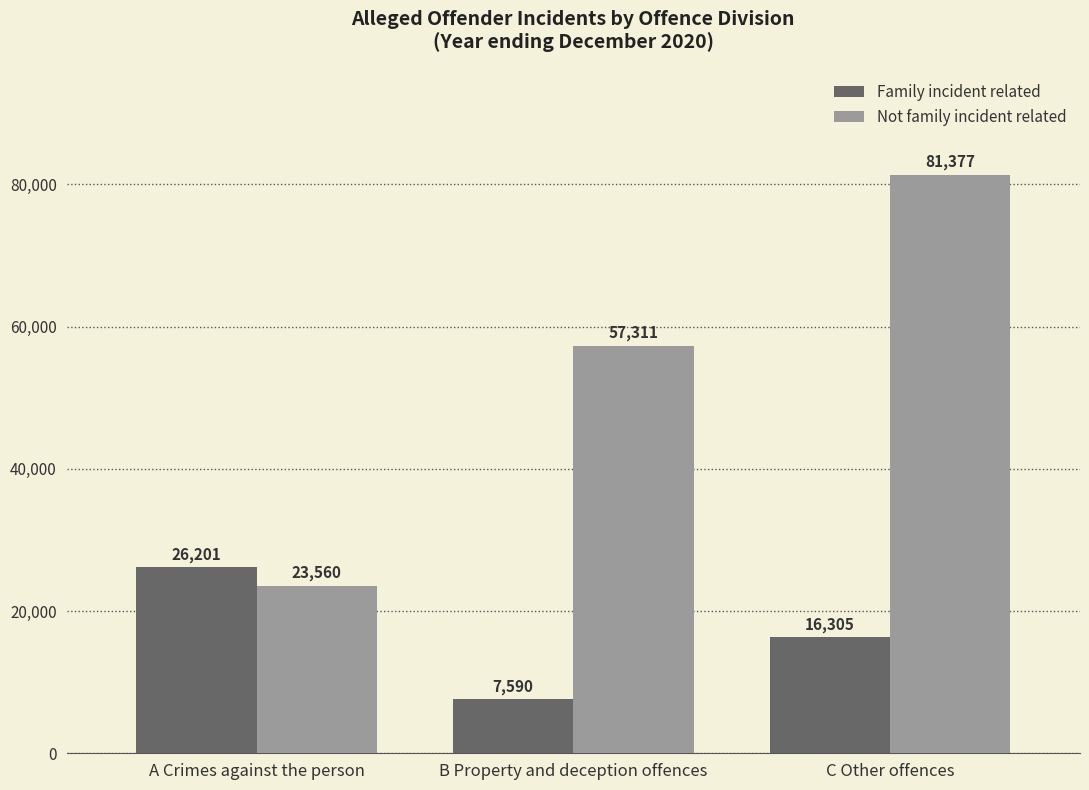

Rank the series by their maximum value, from lowest to highest.

Family incident related, Not family incident related